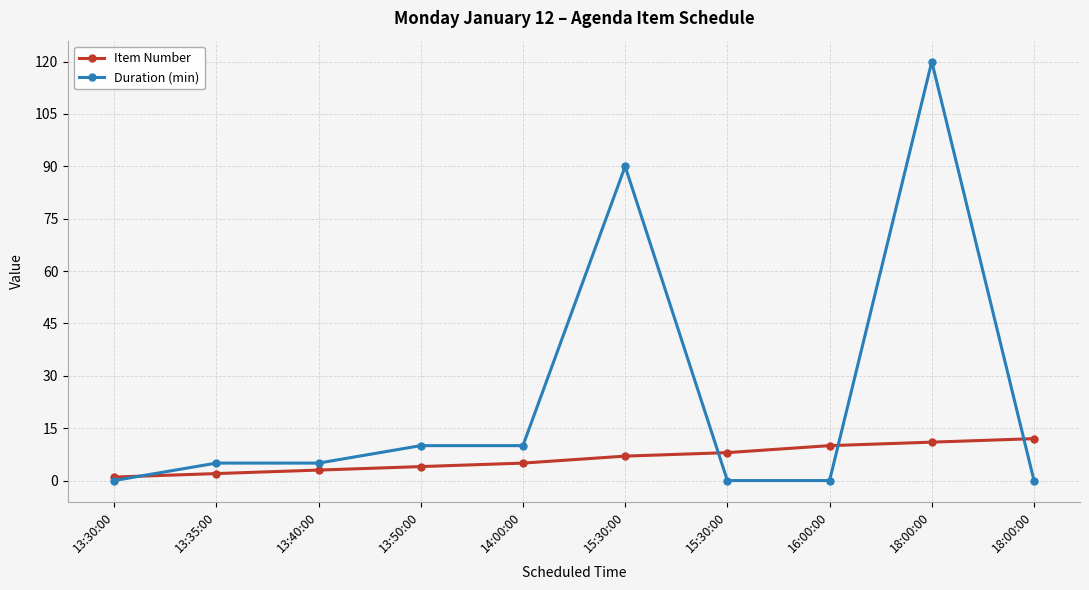

At how many categories does at least one series exceed 96?

1